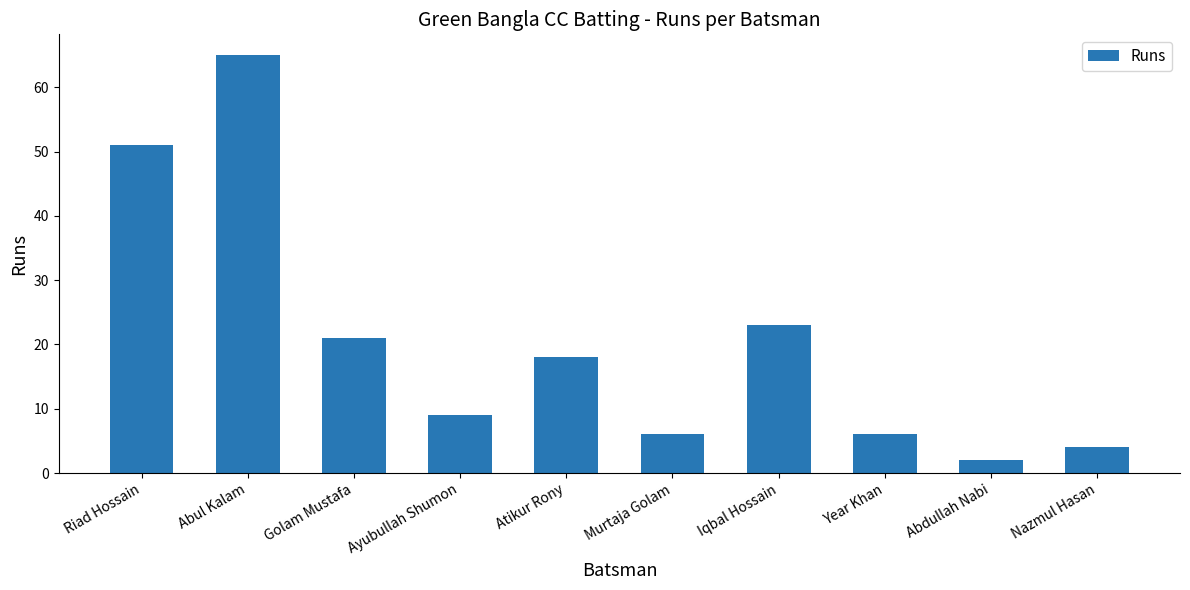

Is it true that the value at Abdullah Nabi is 2?

True